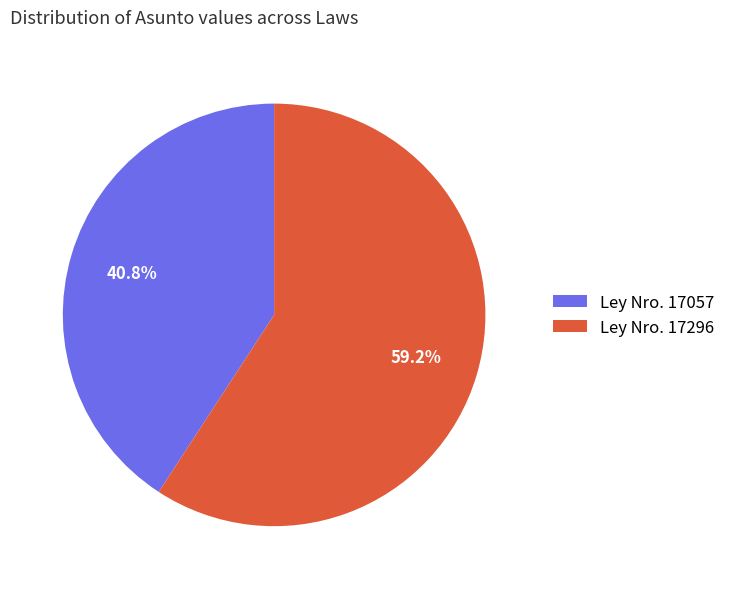

Rank the categories by value from lowest to highest.

Ley Nro. 17057, Ley Nro. 17296